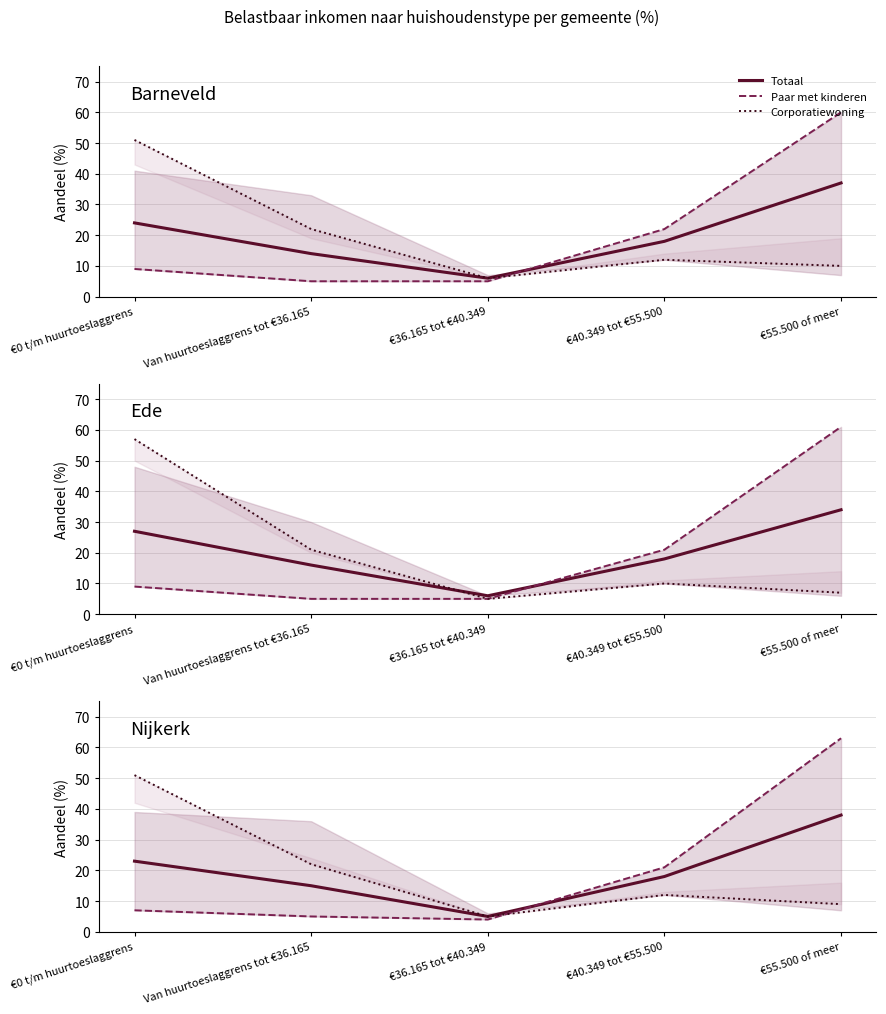

Is it true that Paar met kinderen equals 9 at €0 t/m huurtoeslaggrens?

False